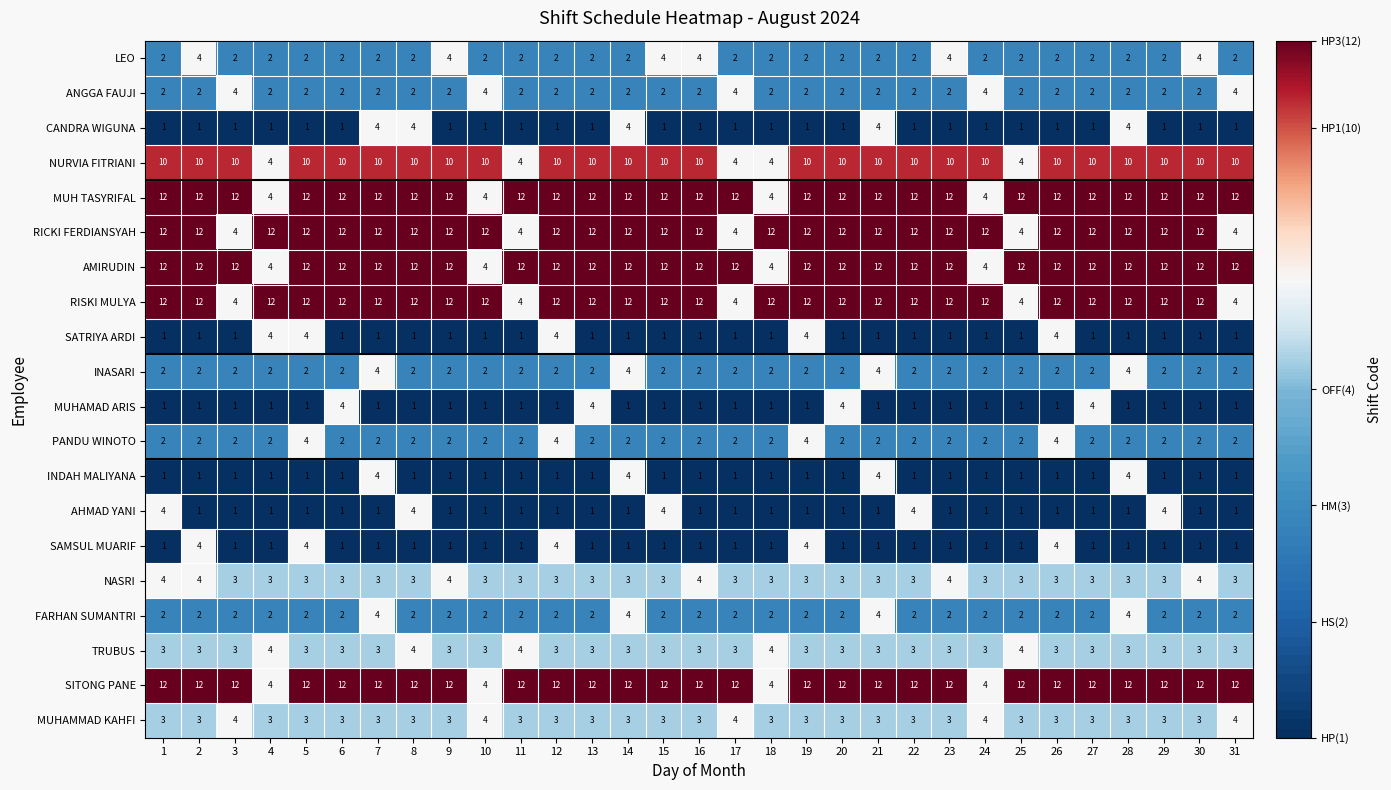

Which series changed the most between 20 and 30?

MUHAMAD ARIS